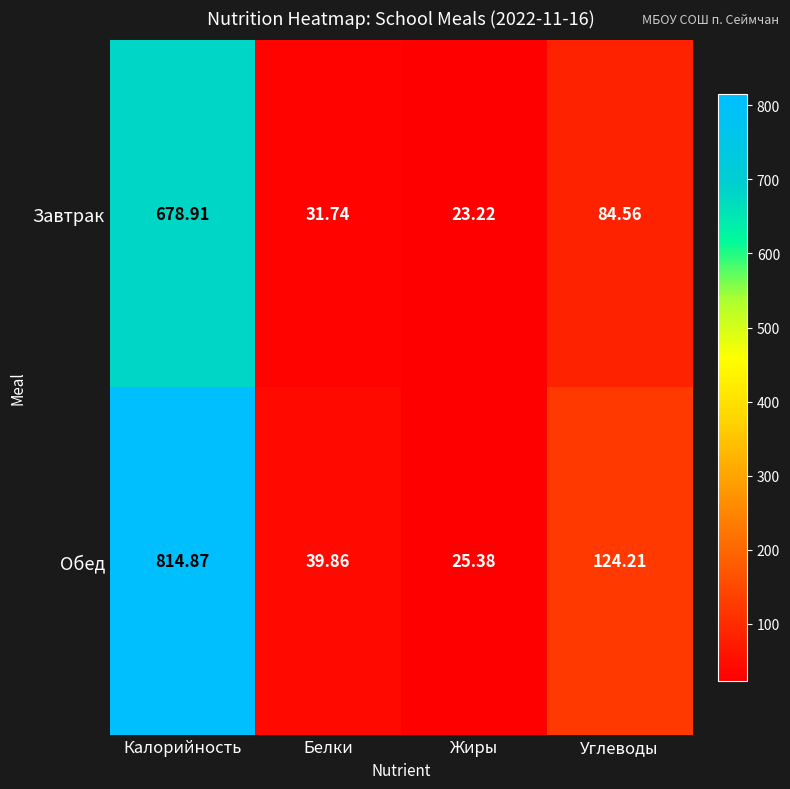

At which label is Обед closest to 420?

Углеводы